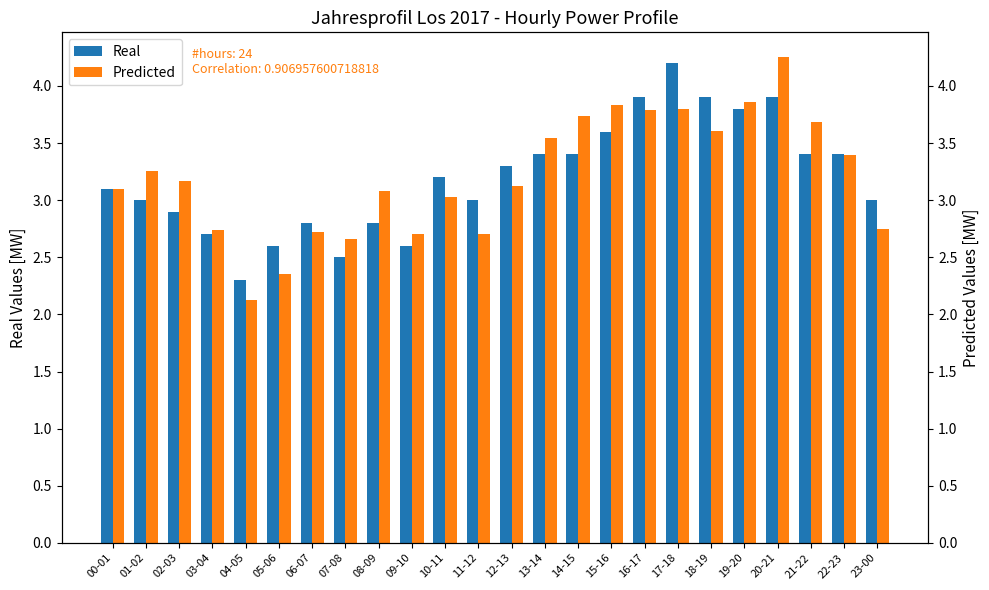

True or false: Predicted has a value of 2.1 at 04-05.

True